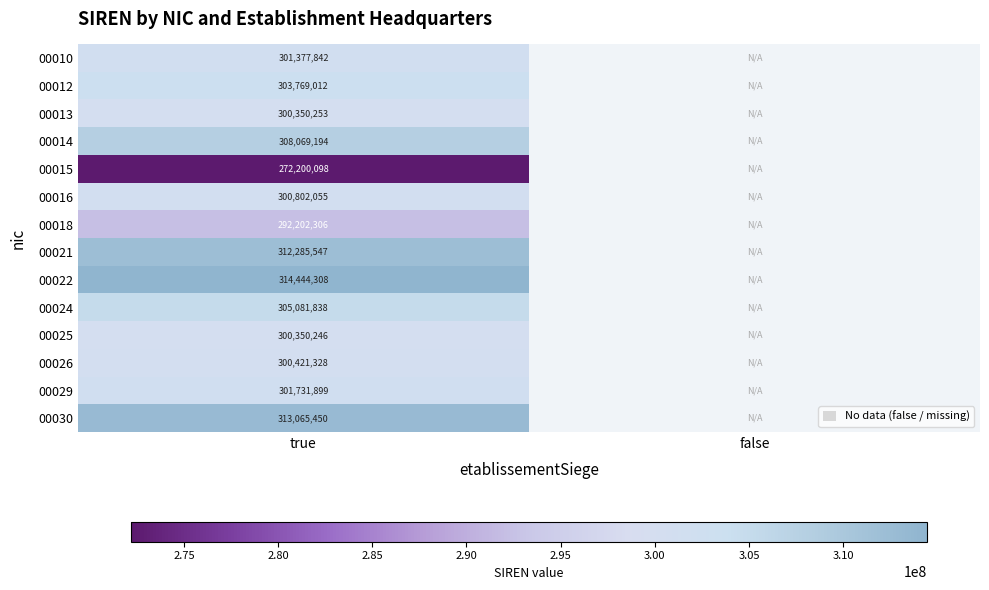

True or false: 00030 has a value of 313065450 at true.

True